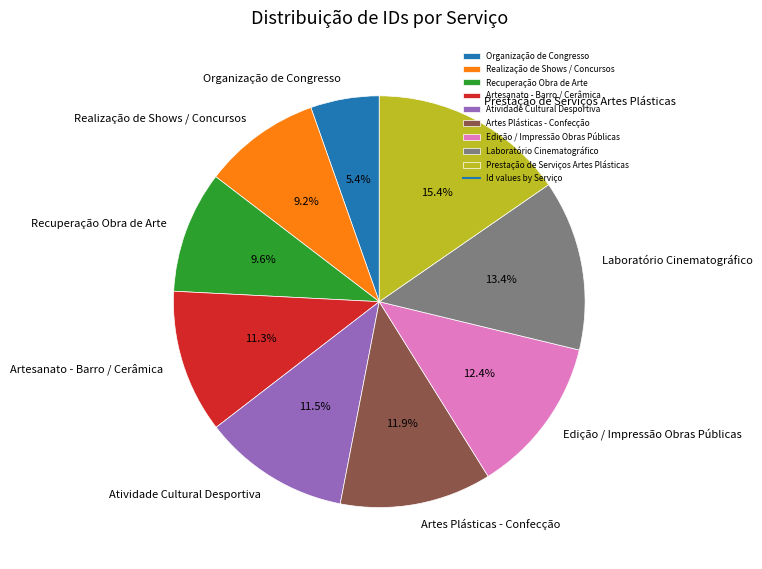

Is it true that Organização de Congresso is 5% of the pie?

True